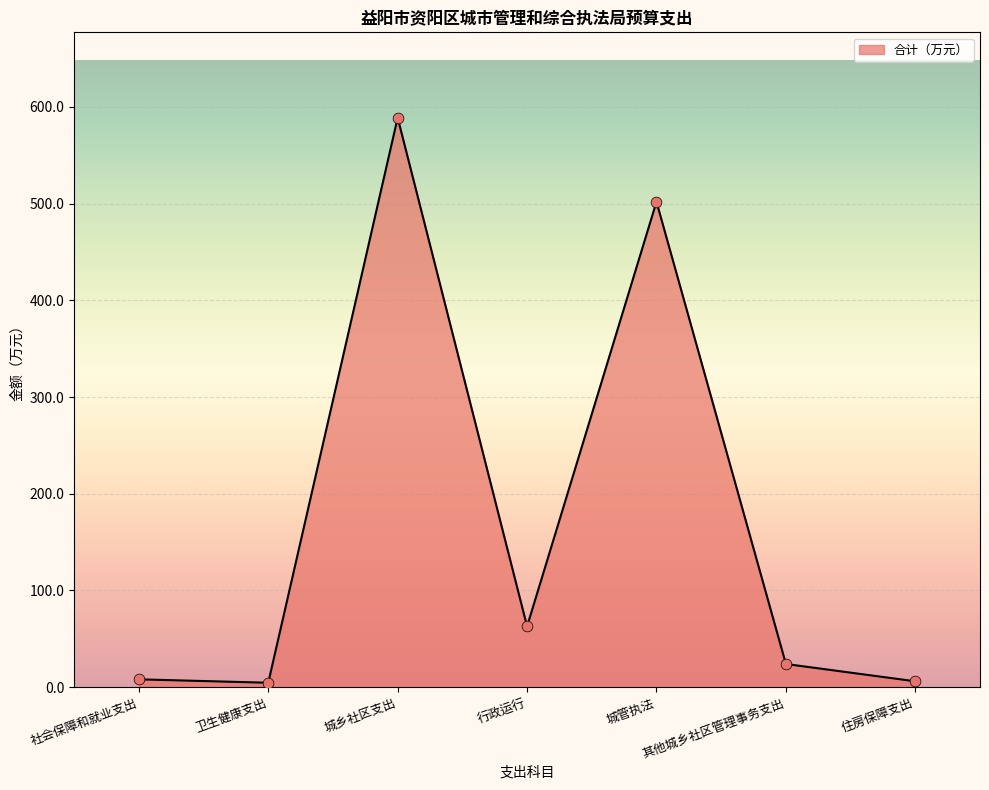

Which has a higher value, 行政运行 or 卫生健康支出?

行政运行